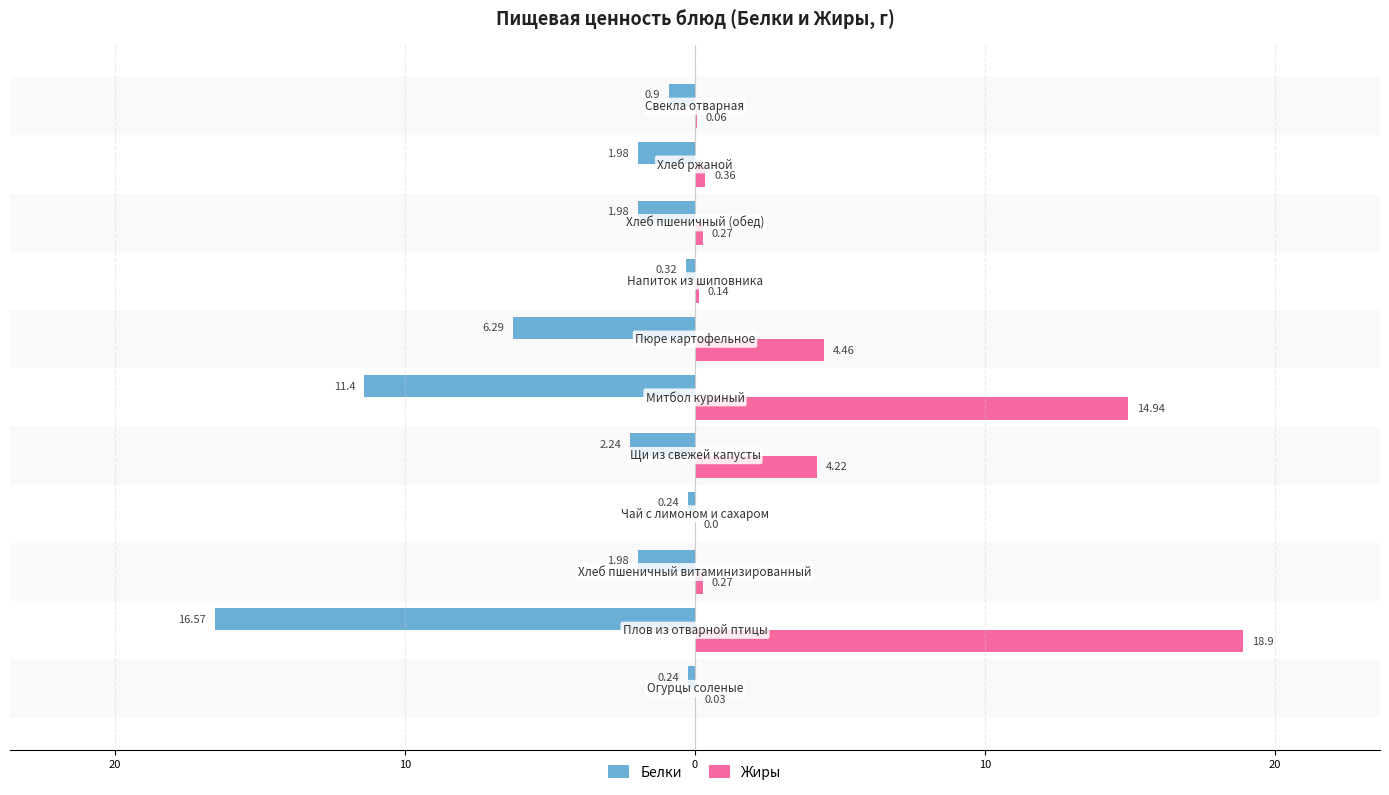

Rank the series by their maximum value, from highest to lowest.

Жиры, Белки